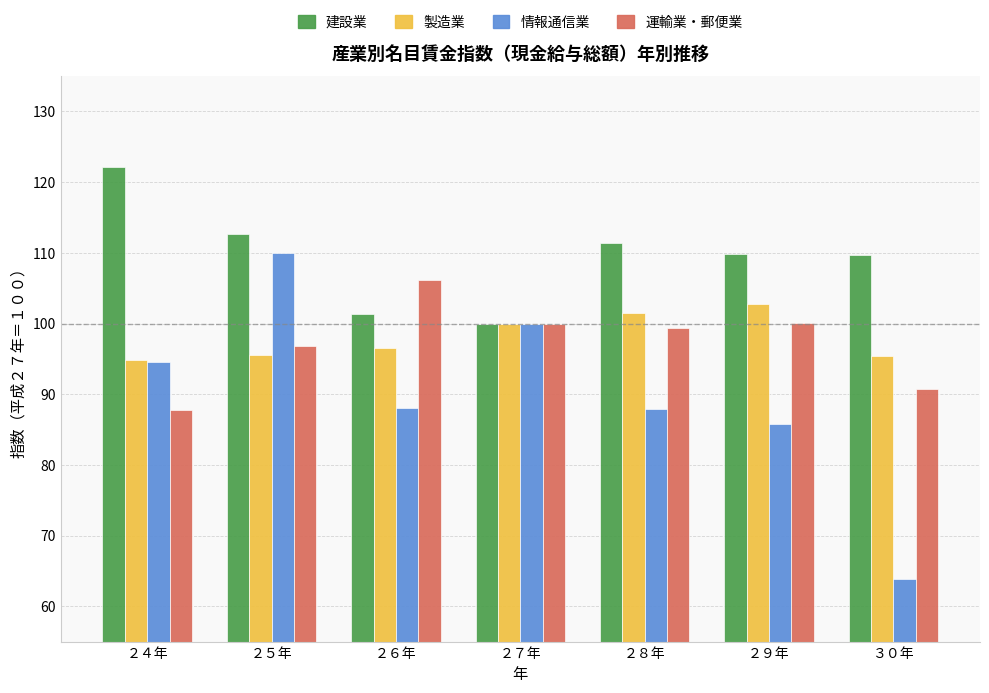

What is the minimum value shown in the chart?

63.9